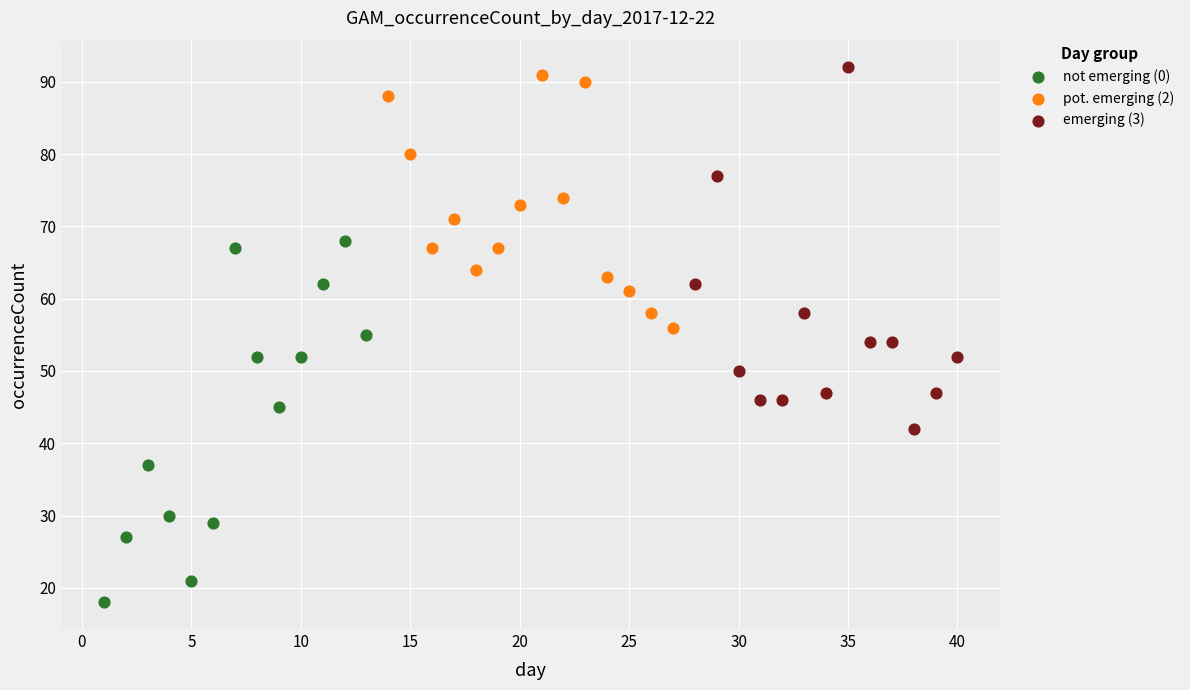

Which series contains the lowest Y value?

not emerging (0)